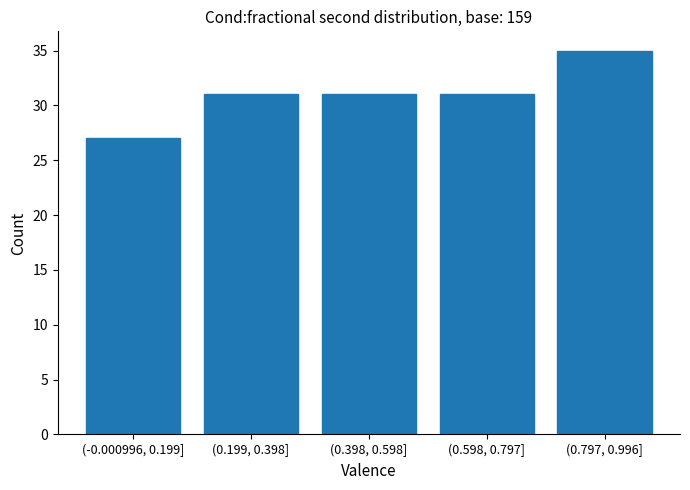

Reading right to left, list all the values displayed in this chart.

35	31	31	31	27